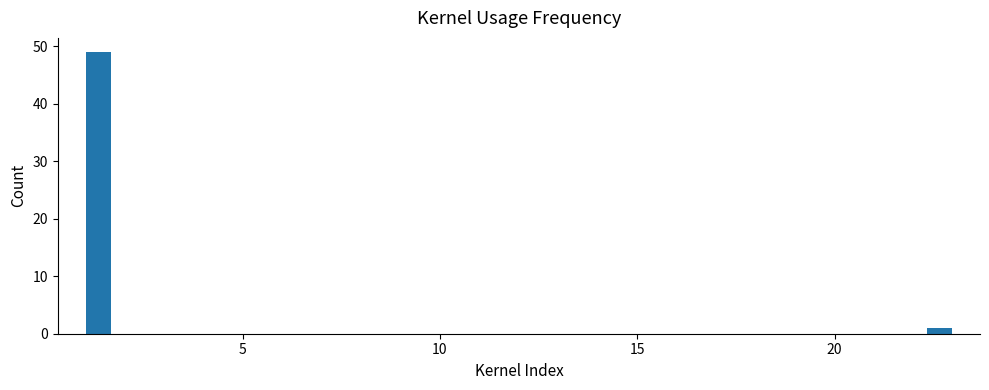

Around what value on the x-axis is the tallest bar? Give the approximate position of its centre, as read against the axis.

1.5